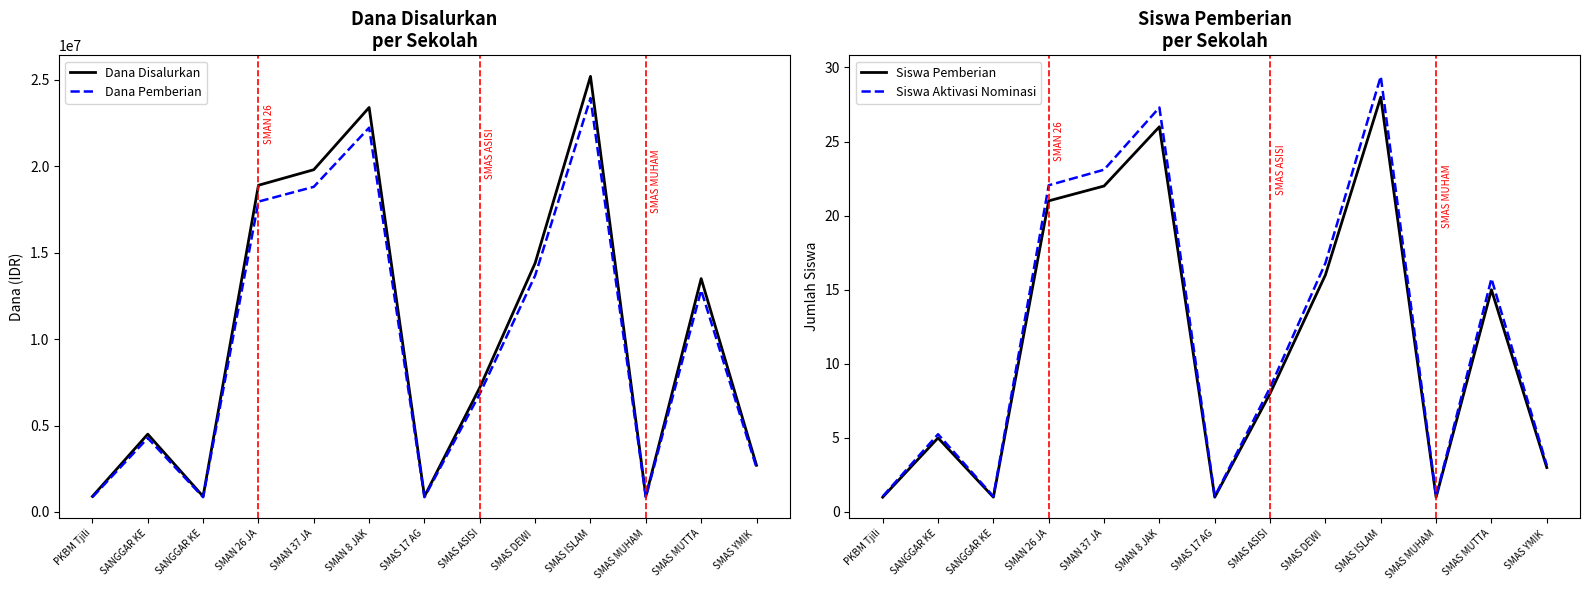

Which series has the largest total across all categories?

Dana Disalurkan